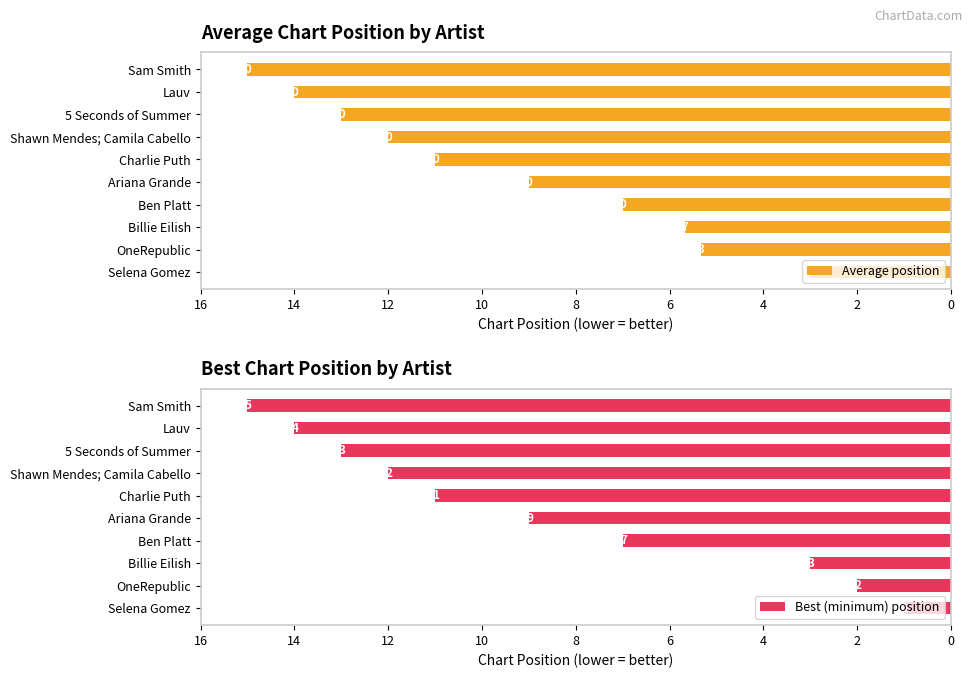

List the labels in order of Best (minimum) position value, largest first.

Sam Smith, Lauv, 5 Seconds of Summer, Shawn Mendes; Camila Cabello, Charlie Puth, Ariana Grande, Ben Platt, Billie Eilish, OneRepublic, Selena Gomez